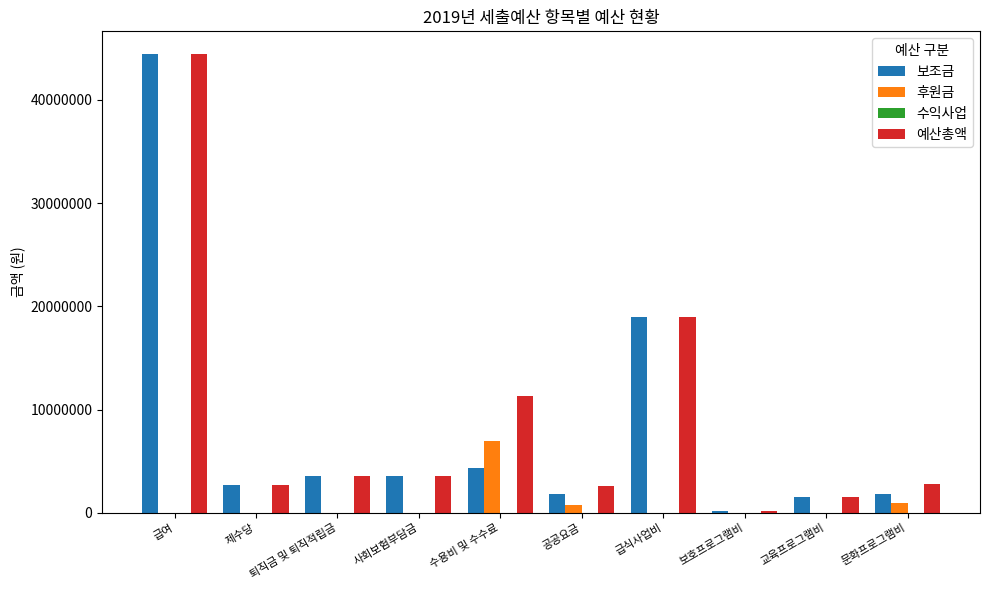

The 후원금 series shows 0 at 퇴직금 및 퇴직적립금. True or false?

True